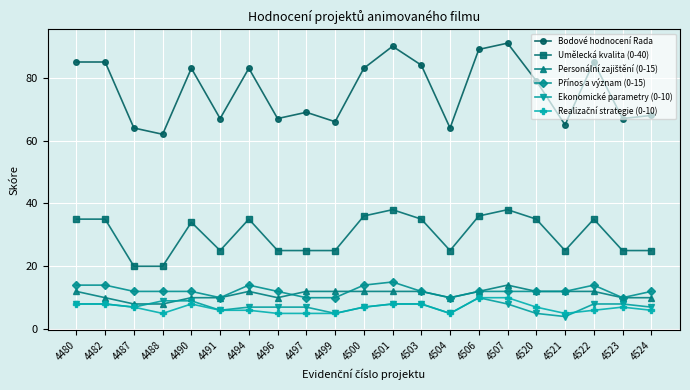

What value does the Ekonomické parametry (0-10) series have at 4497?

7